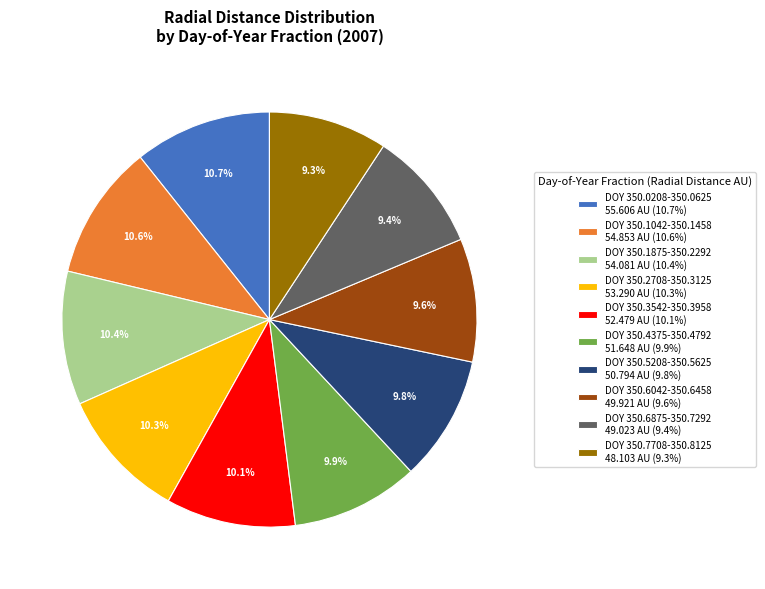

Is the sum of DOY 350.2708-350.3125 53.290 AU (10.3%) and DOY 350.7708-350.8125 48.103 AU (9.3%) greater than half?

No